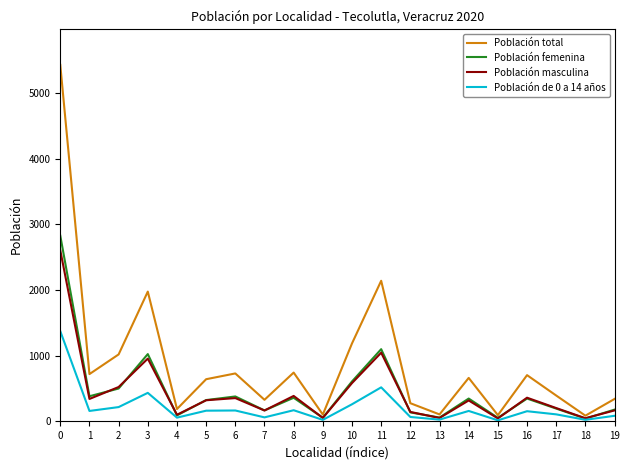

What is the difference between the maximum and second lowest values in the Población total series?

5341